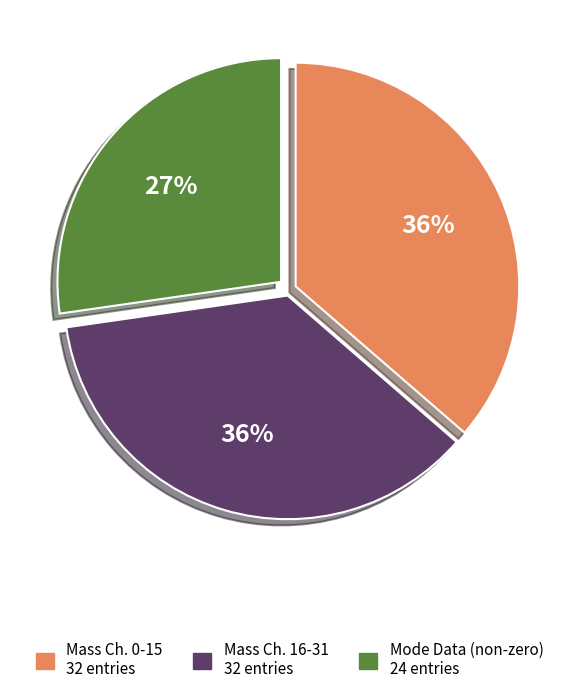

To the nearest percent, what is the average slice percentage?

33%